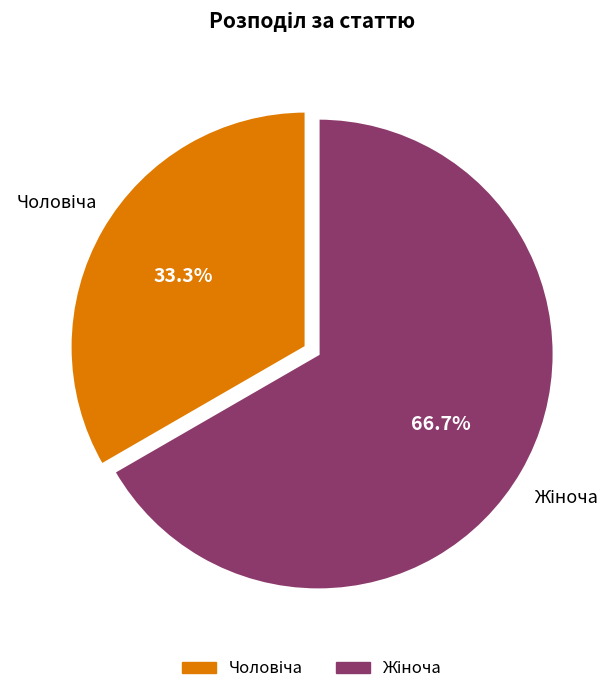

Is there a majority slice in this chart?

Yes